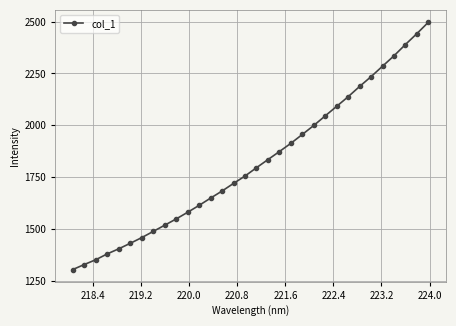

What is the difference between the maximum and second lowest values?

1169.4